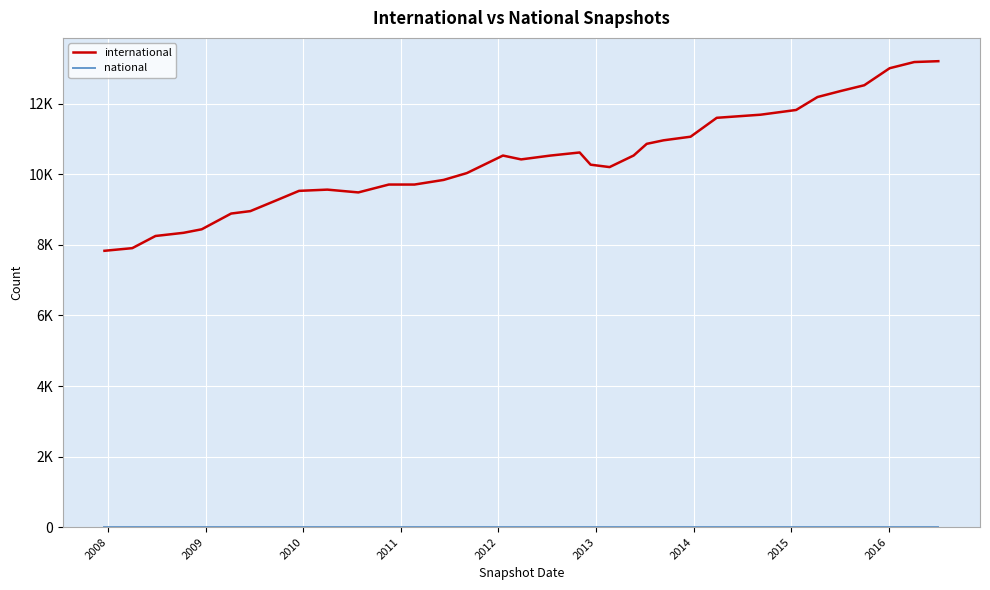

Does the chart have visible grid lines?

Yes